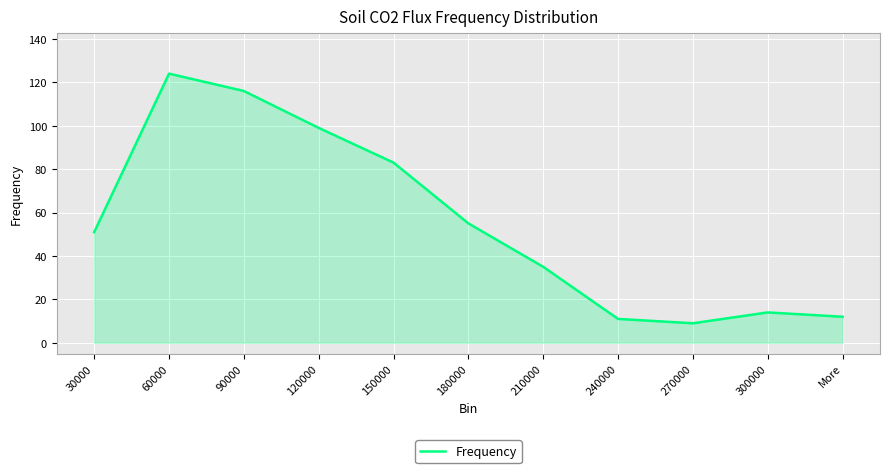

Reading left to right, list all the values displayed in this chart.

30000=51	60000=124	90000=116	120000=99	150000=83	180000=55	210000=35	240000=11	270000=9	300000=14	More=12